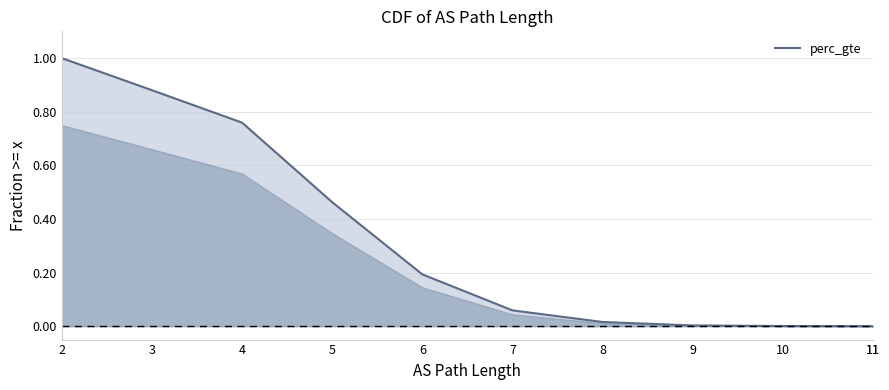

What is the change in value from 4 to 10?

-0.8